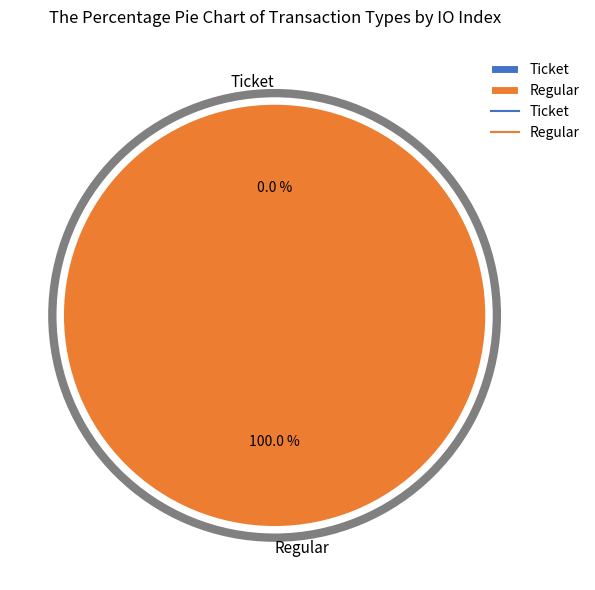

Is it true that Ticket (index 0) is 1% of the pie?

False